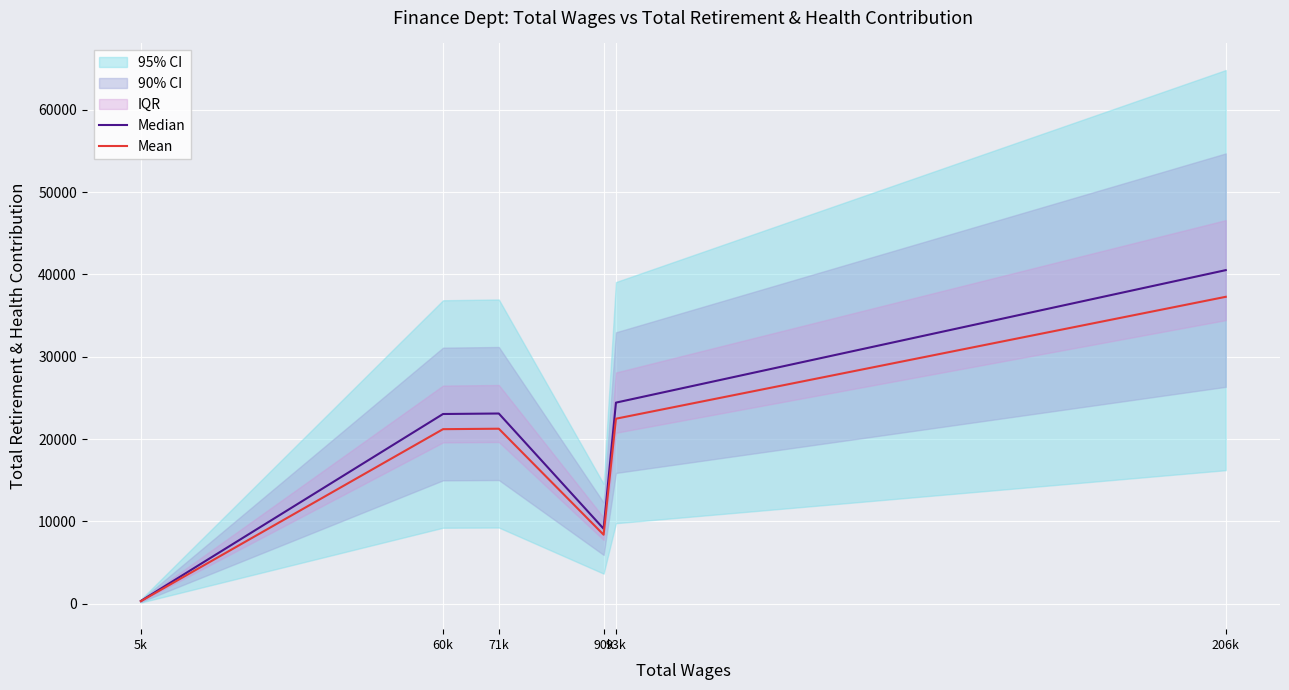

At how many categories does at least one series exceed 5817?

5